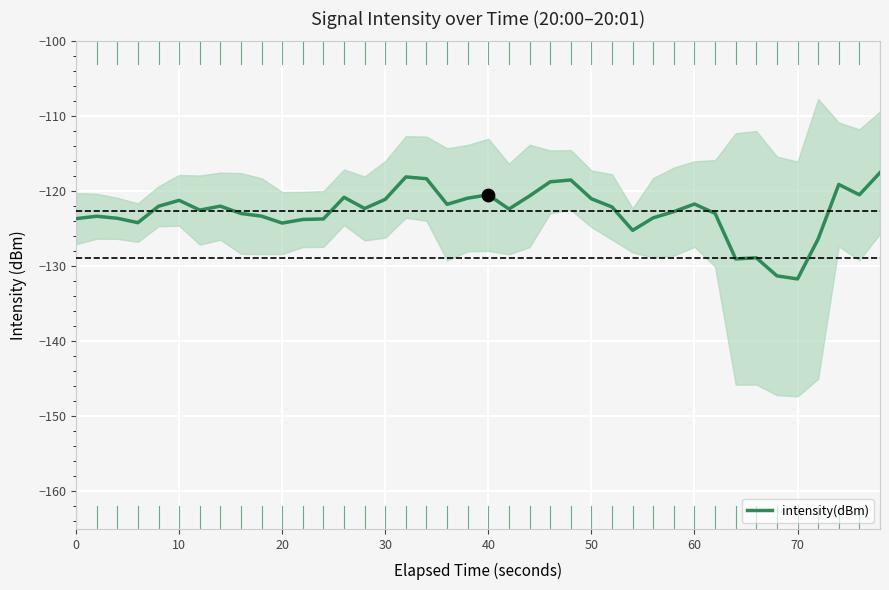

What is the minimum value for intensity(dBm)?

-131.7